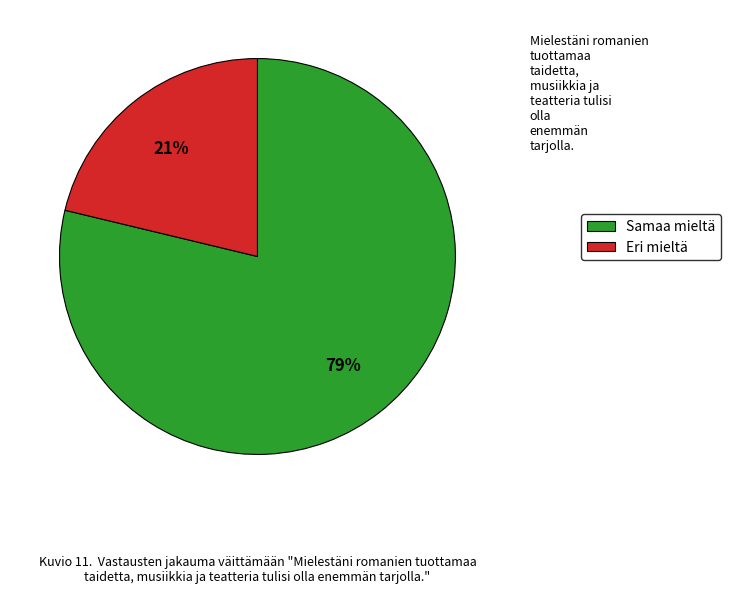

How many slices are in this pie chart?

2